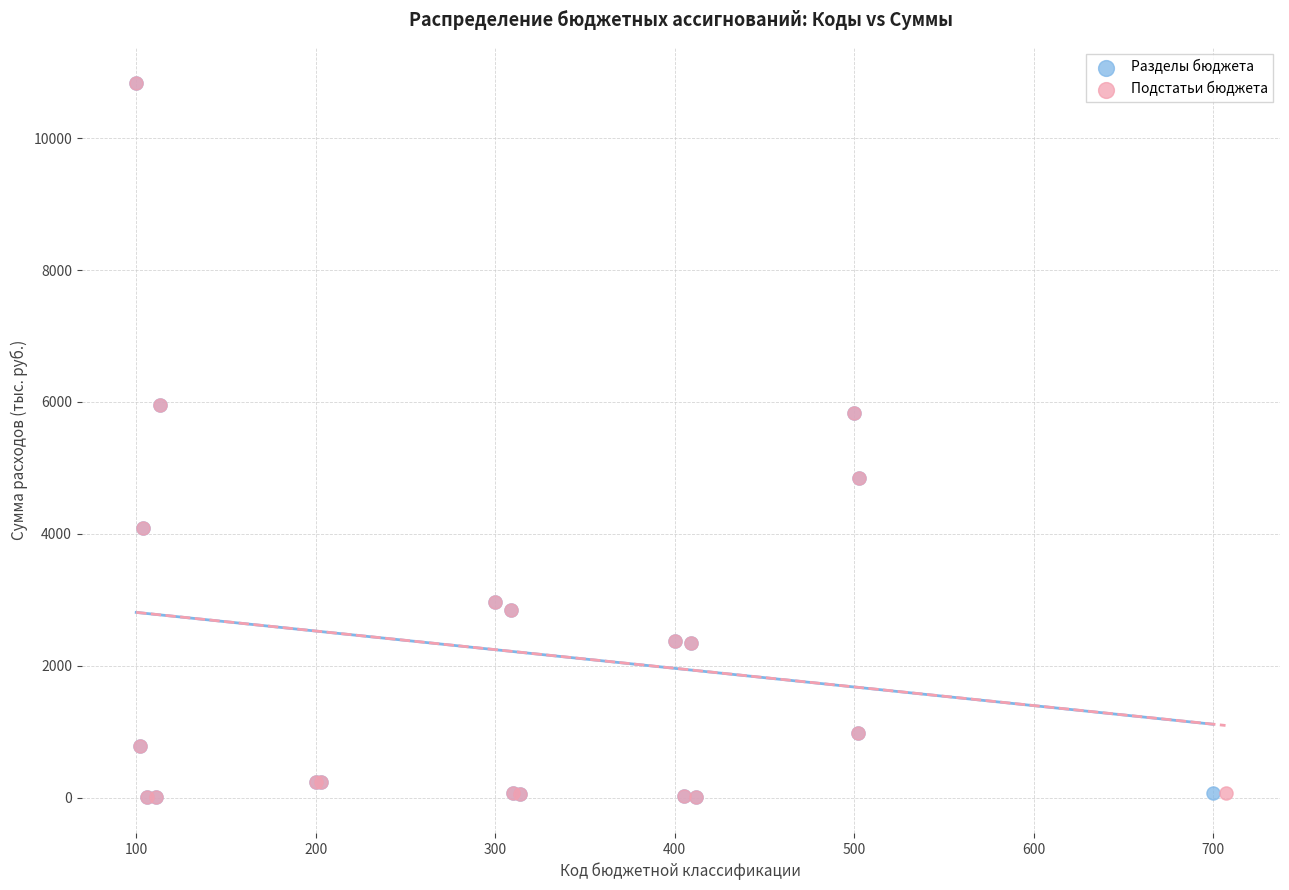

What are all the series names shown in the legend?

Разделы бюджета, Подстатьи бюджета